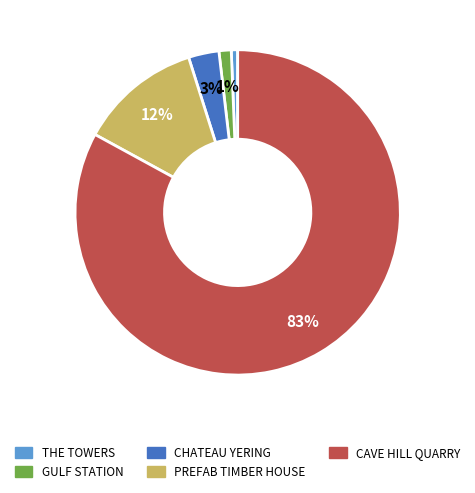

Is there any slice that represents more than half of the pie?

Yes